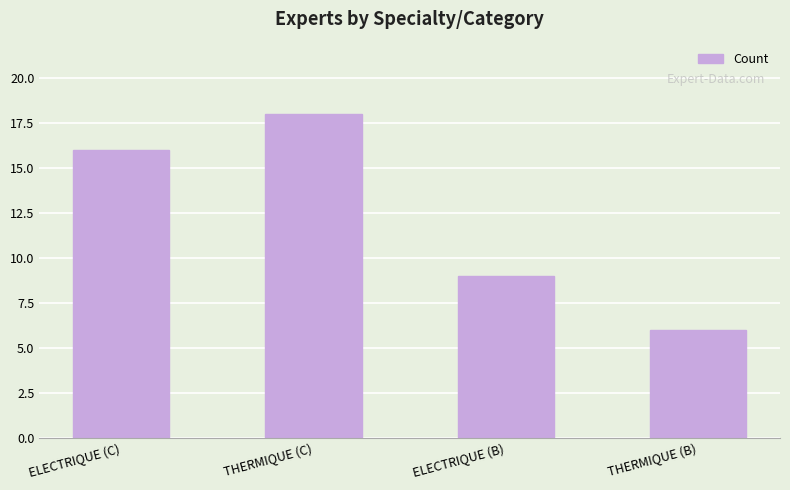

What is the difference between the values at ELECTRIQUE (B) and THERMIQUE (B)?

3